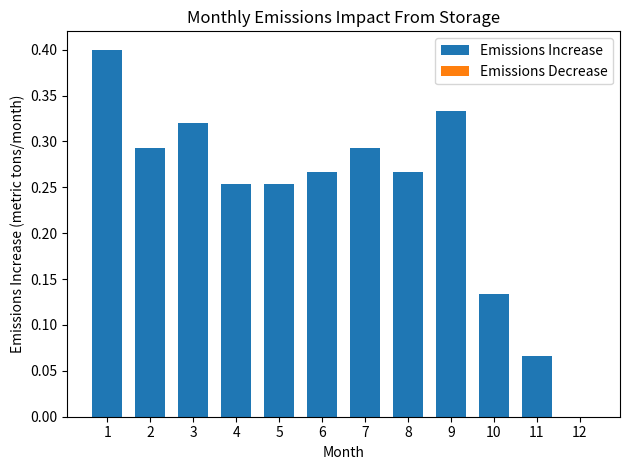

Which has a higher value, 7 or 3?

3